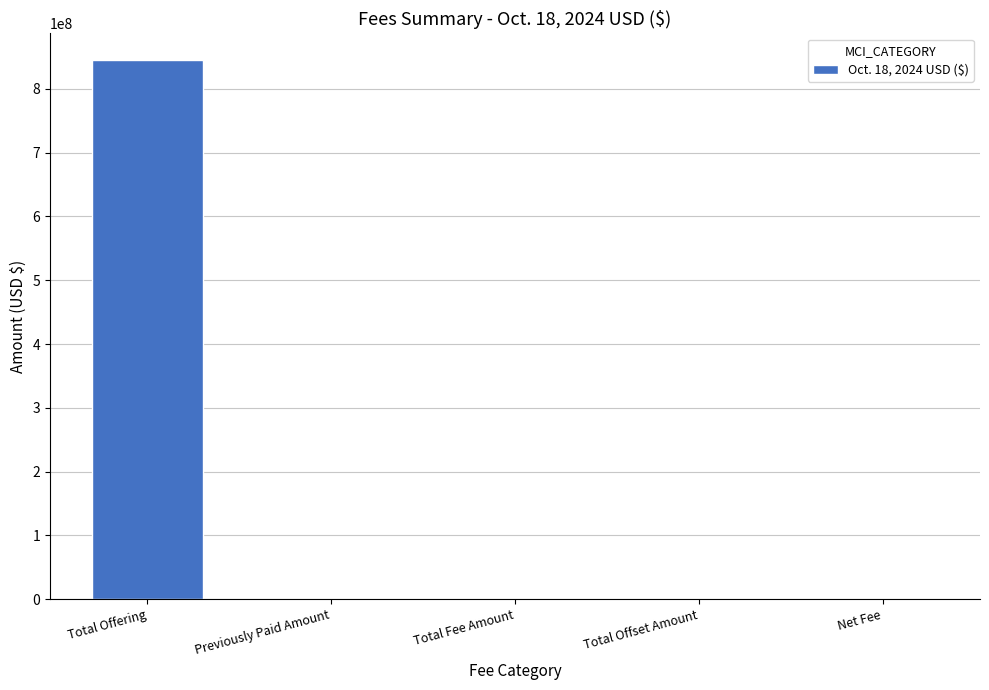

The value at Previously Paid Amount is 518544874.5. True or false?

False